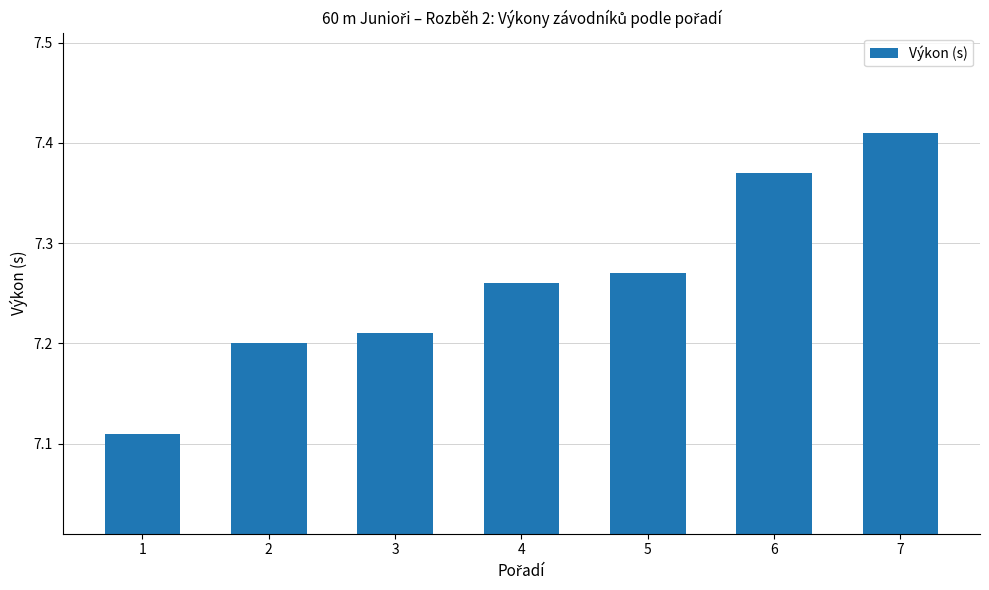

What is the sum of the values at 7 and 4?

14.7